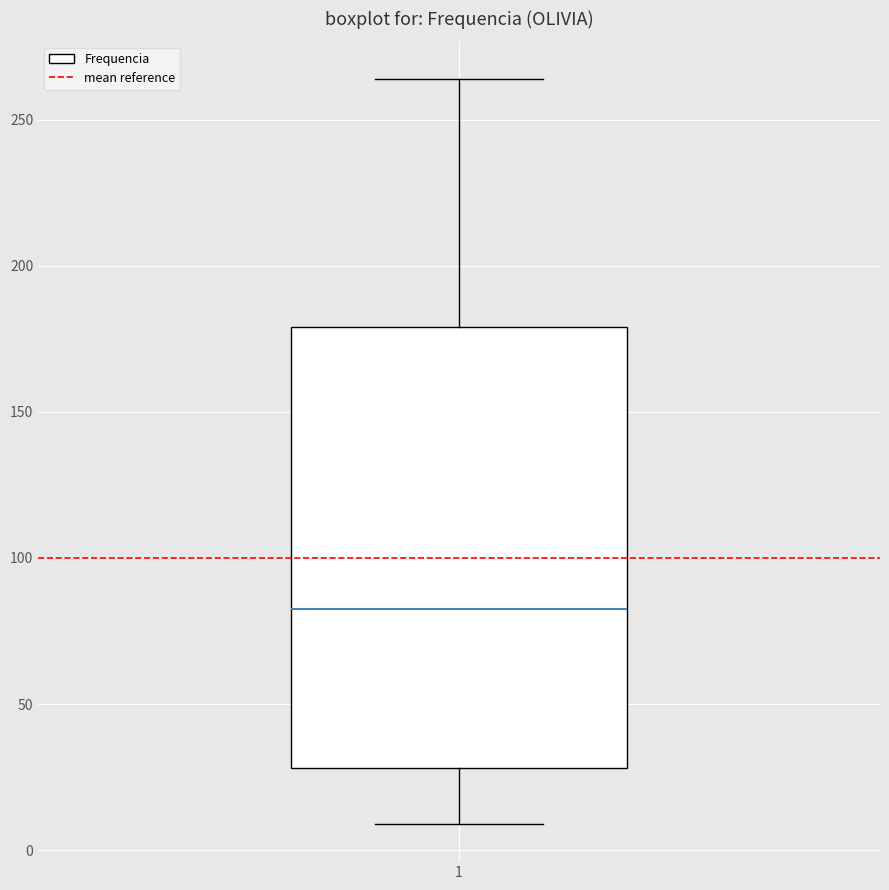

Read this box plot against the y-axis: the position of the median line, the range covered by the box, and the ends of both whiskers. The values are not printed on the chart, so give them approximately, as read against the axis.

median 85, box 30 to 180, whiskers 10 to 265